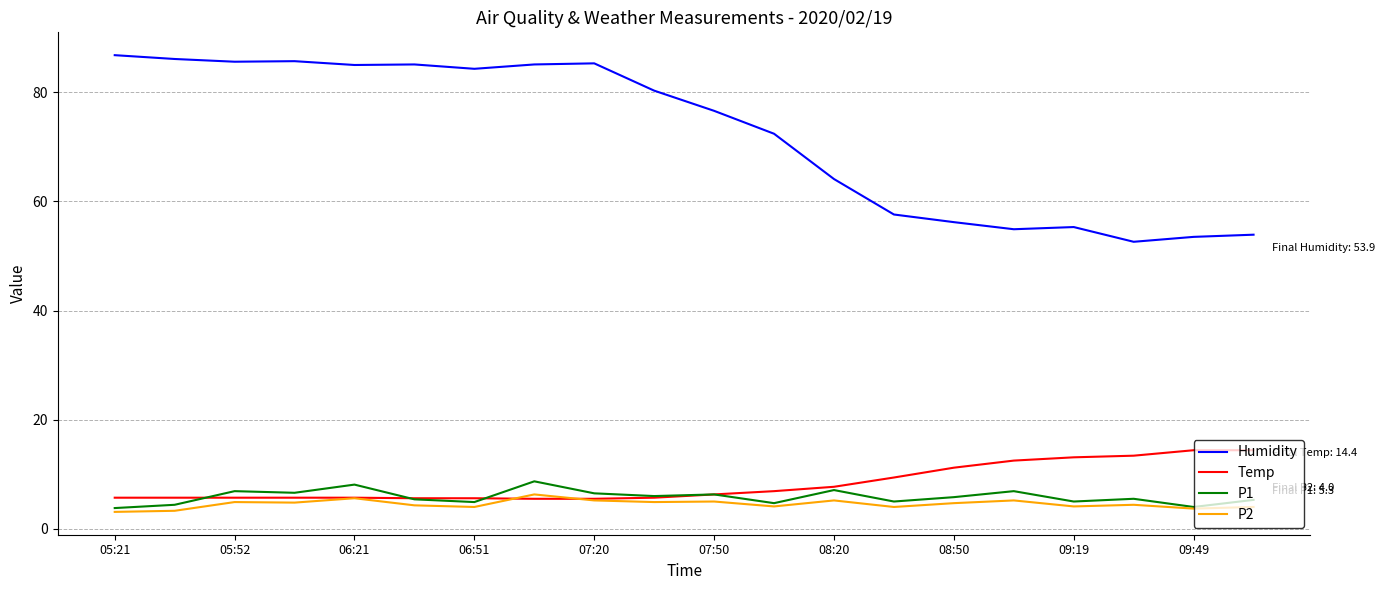

True or false: Humidity and P1 cross at least once.

False